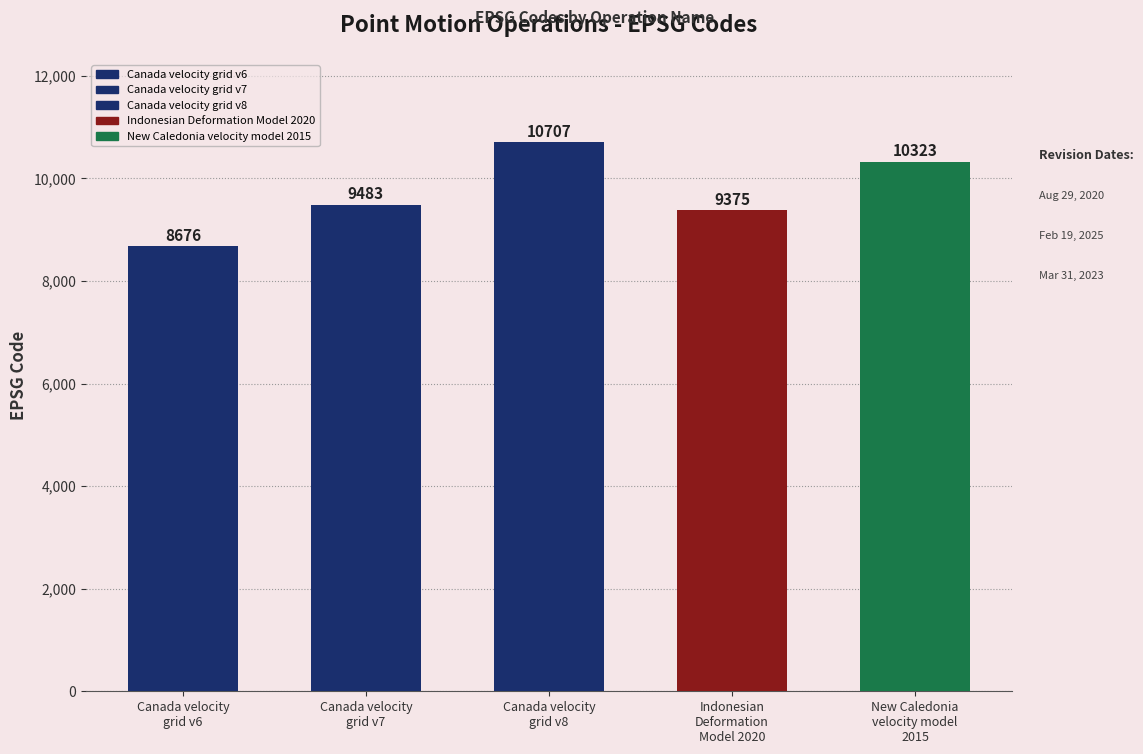

What is the smallest value displayed?

8676